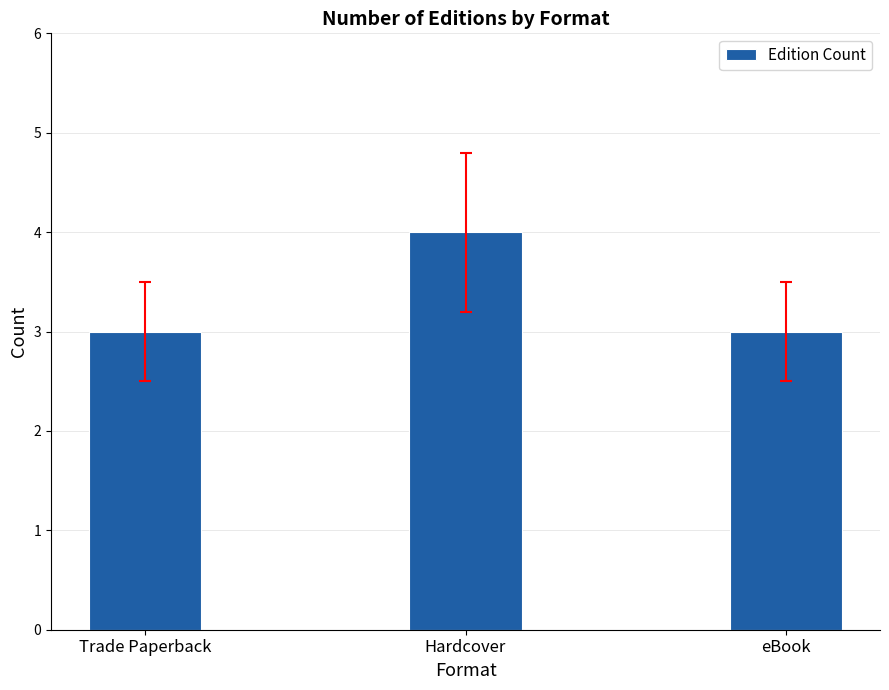

Reading left to right, extract all data points from this chart.

3	4	3